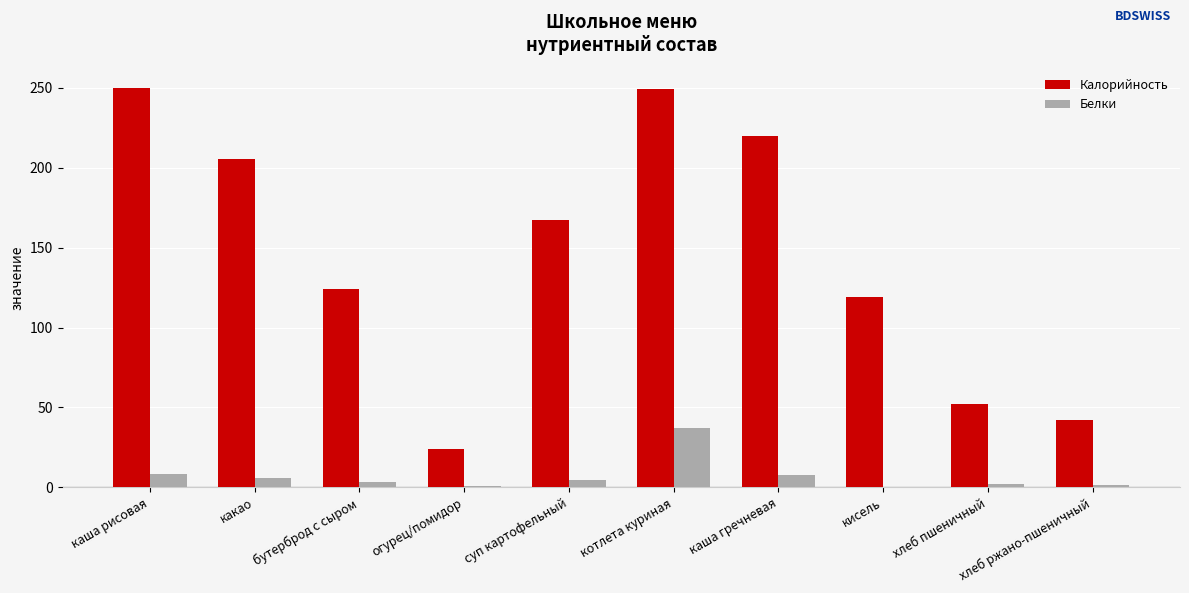

Where is Калорийность nearest to the value 137?

бутерброд с сыром